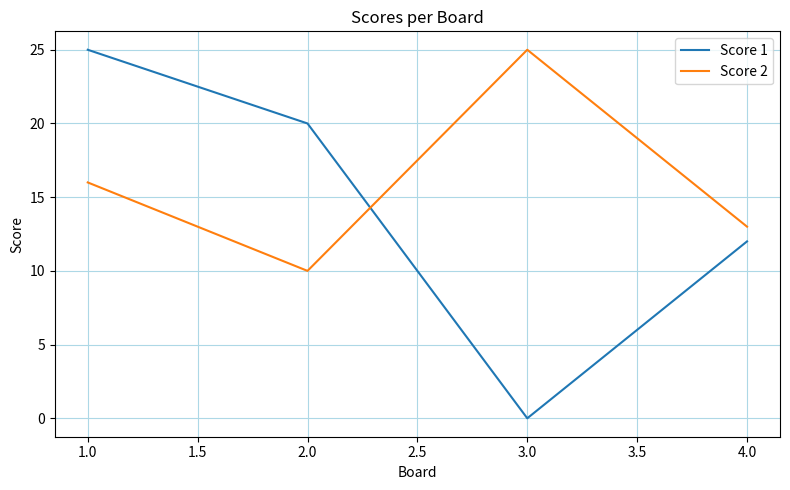

In Score 2, how many points are lower than both neighbors (excluding endpoints)?

1